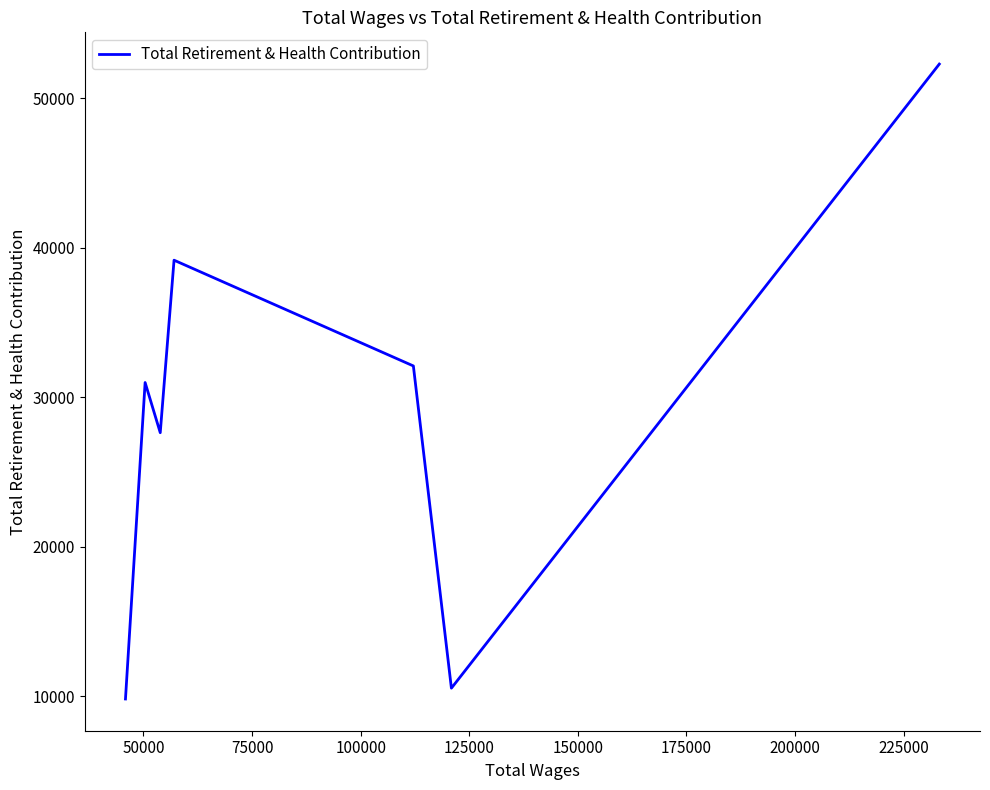

True or false: there are more than 1 points higher than both neighbors.

True